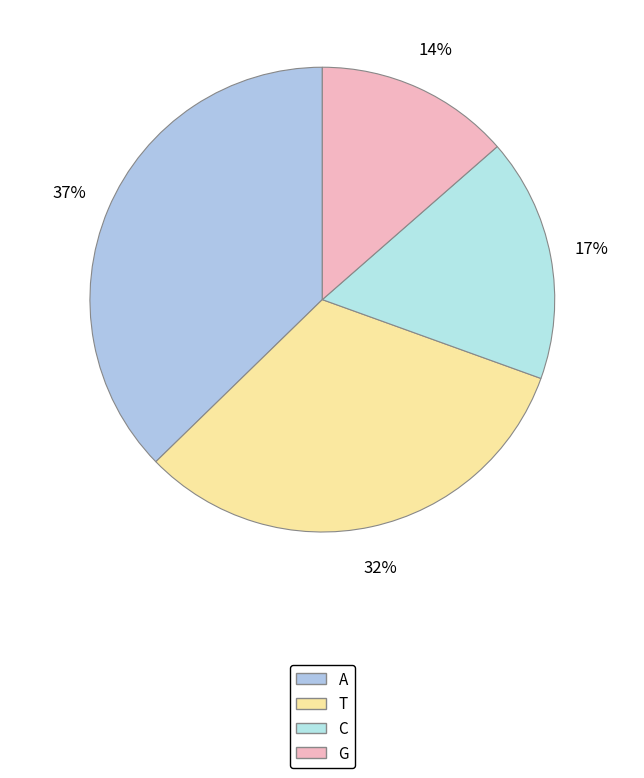

What percentage do A and C together represent?

54.2%